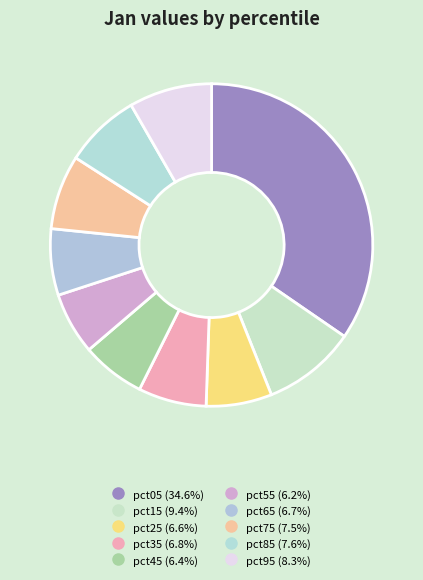

Is the sum of pct75 and pct05 greater than half?

No